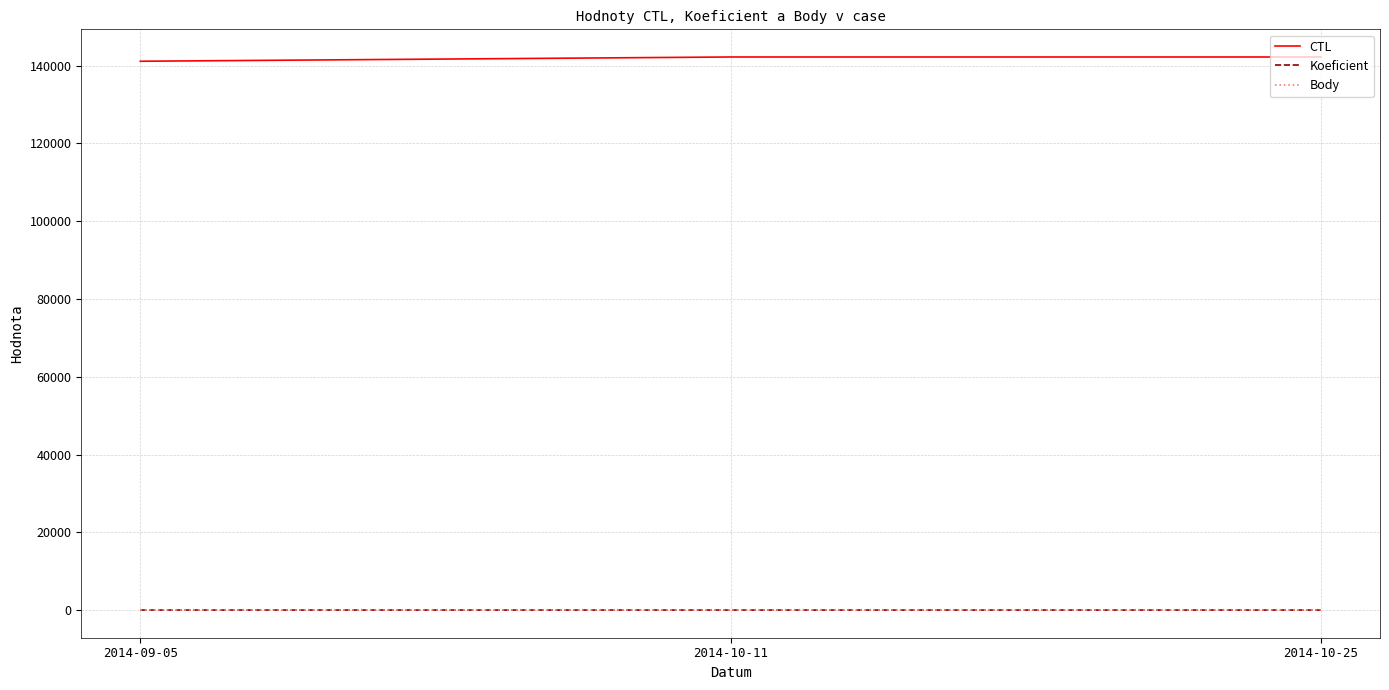

Does the chart display data point markers on the line(s)?

No